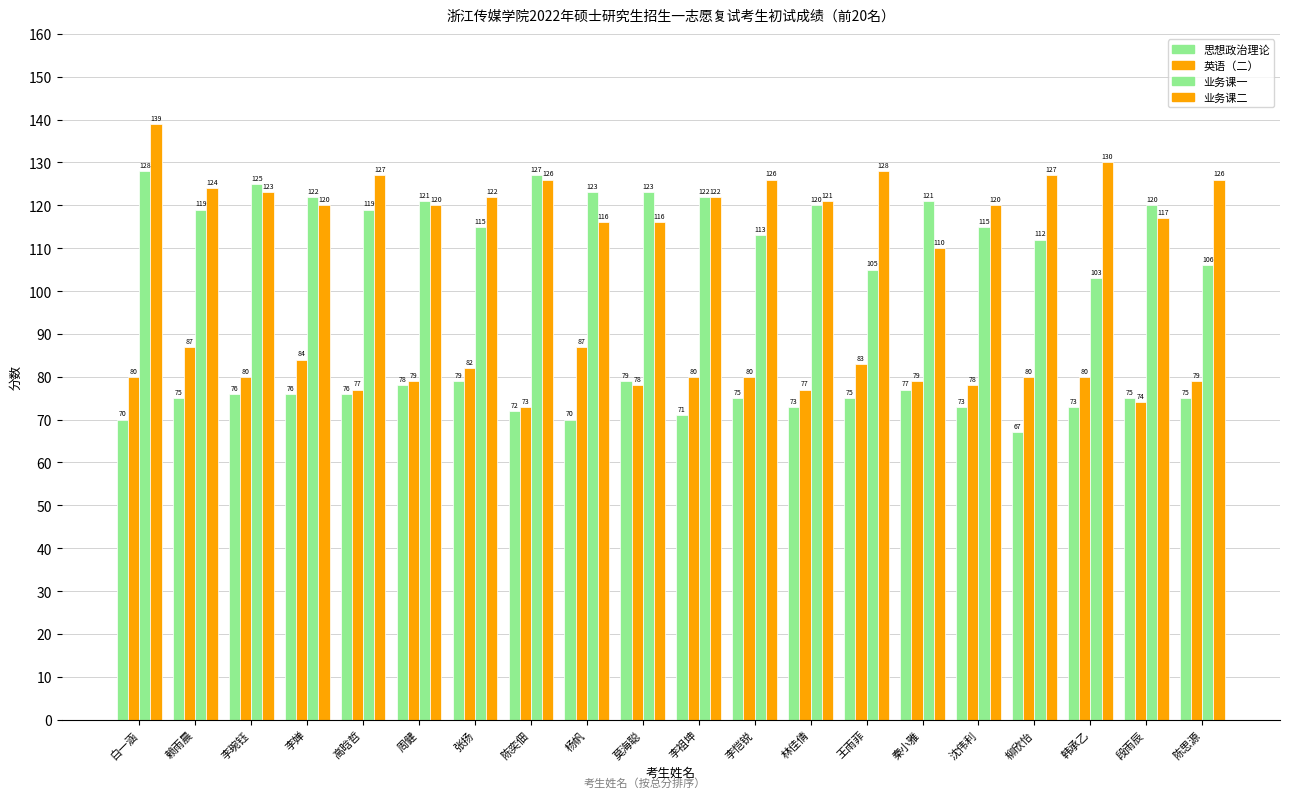

Count the number of data series in this chart.

4